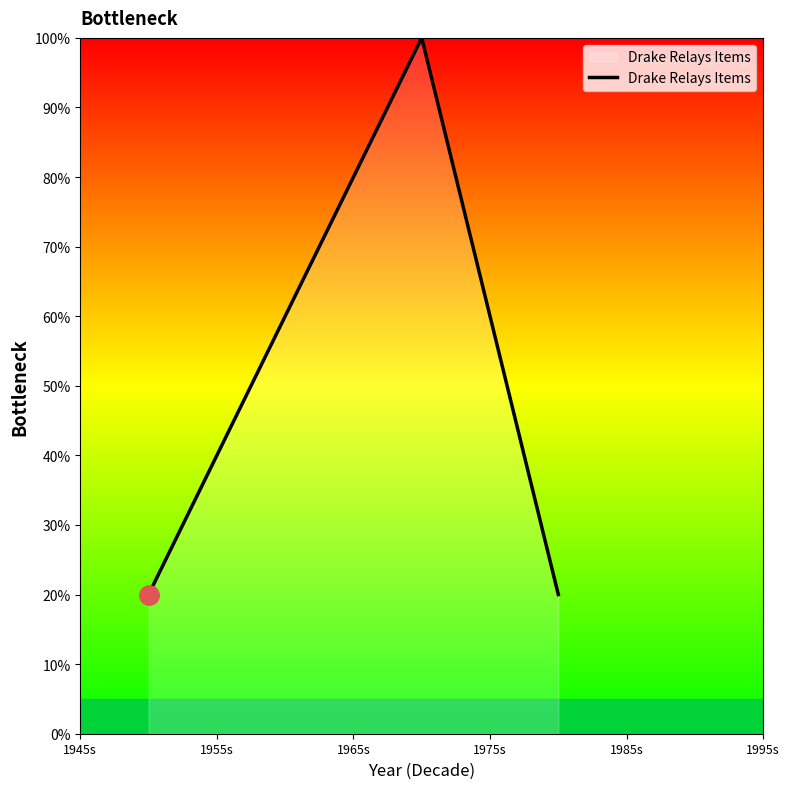

What is the difference between the second highest and minimum values?

40